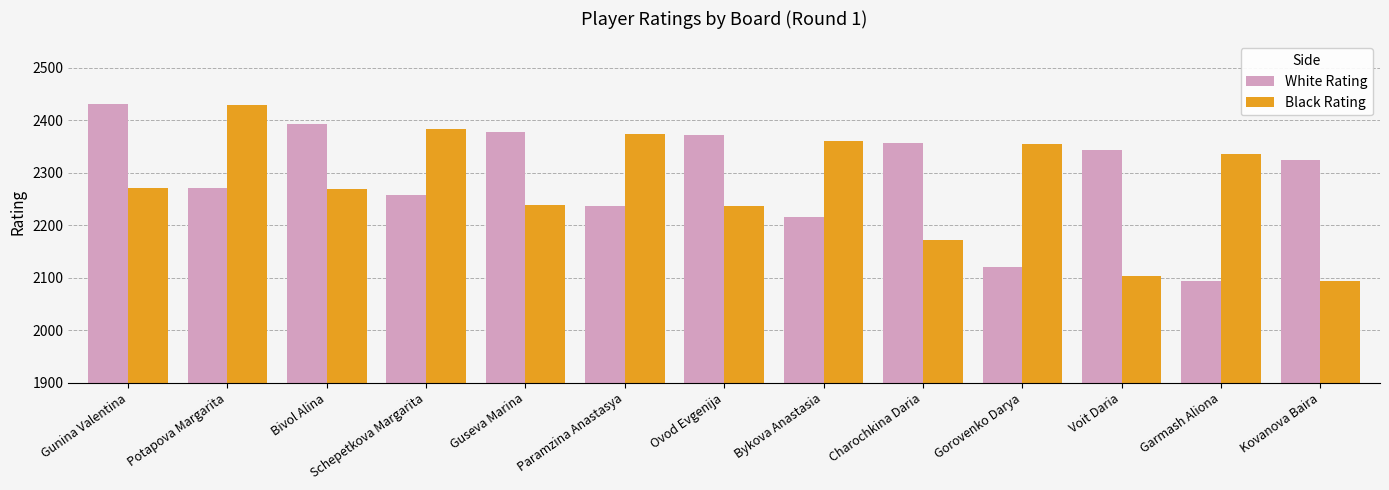

Are the bars grouped side by side (vs. stacked)?

Yes